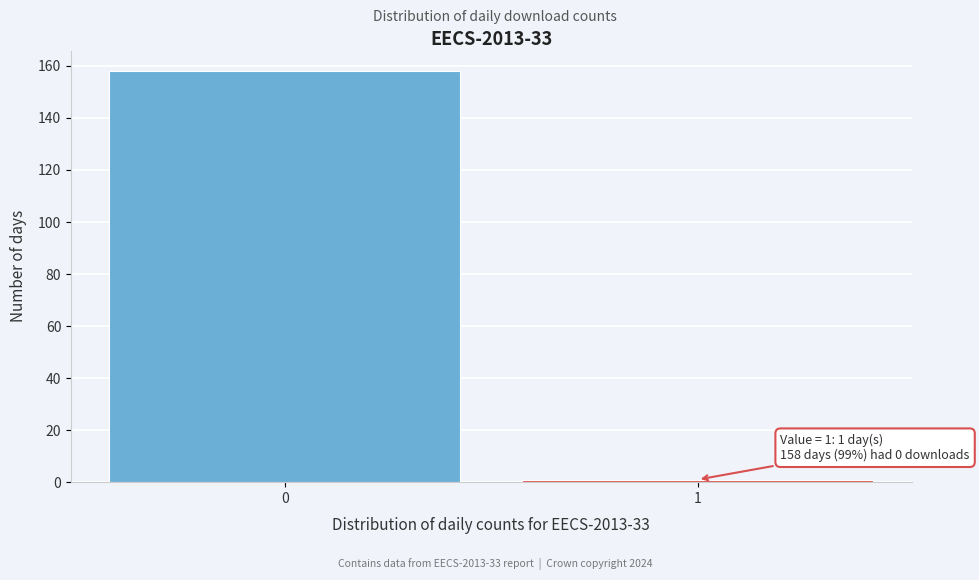

Reading left to right, transcribe all the data shown in this chart.

0=158	1=1